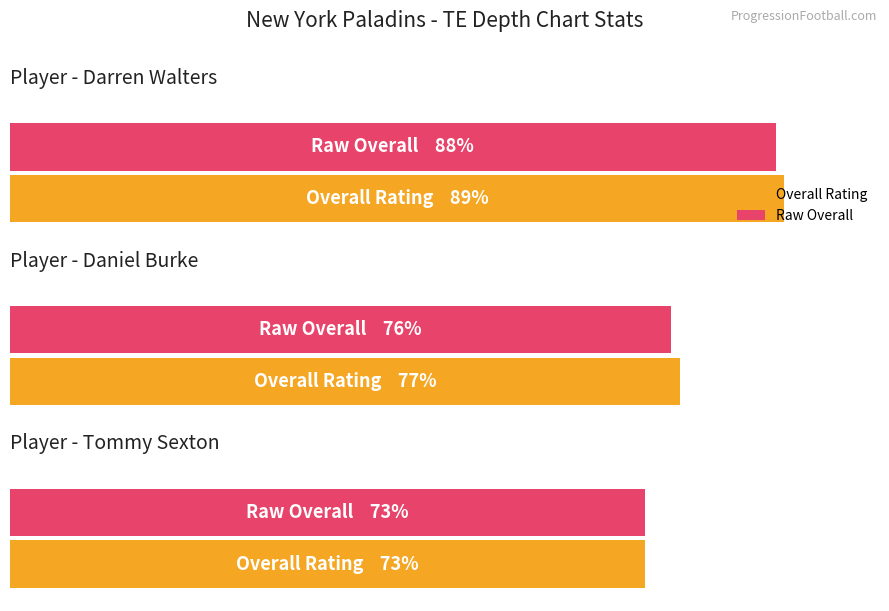

At which category is the sum across all series the highest?

Darren Walters